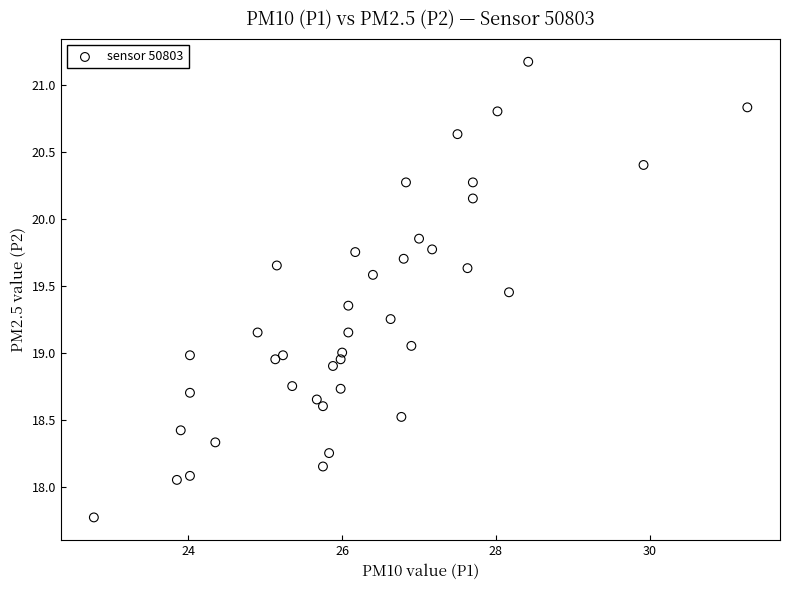

What is the range of X values (max minus min)?

8.5